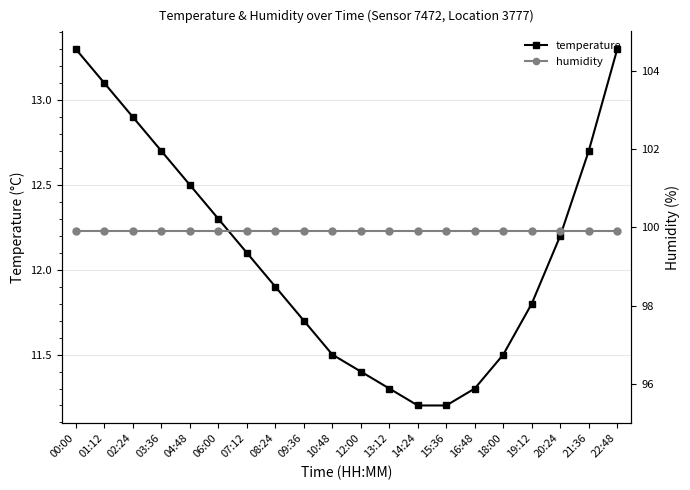

The temperature series shows 19.6 at 08:24. True or false?

False